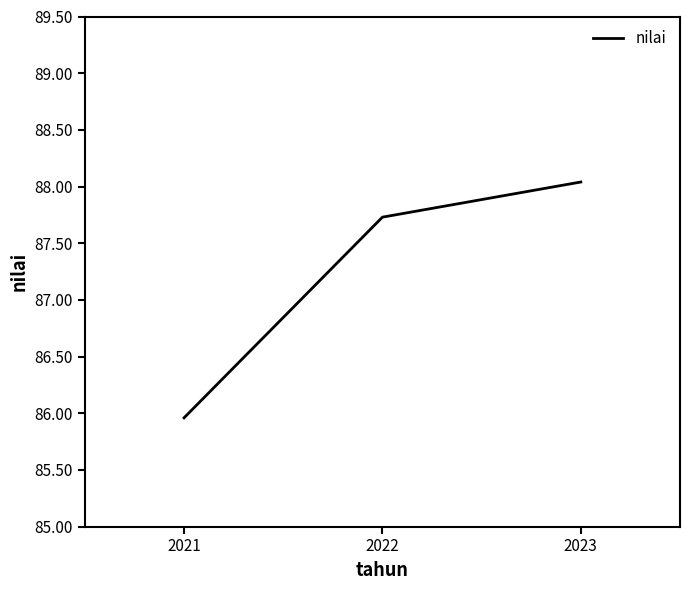

What is the average value?

87.2